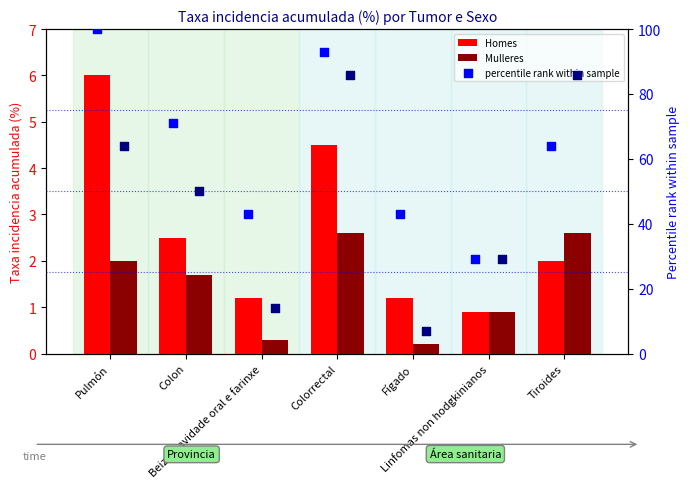

Which series reaches the minimum Y coordinate?

Mulleres